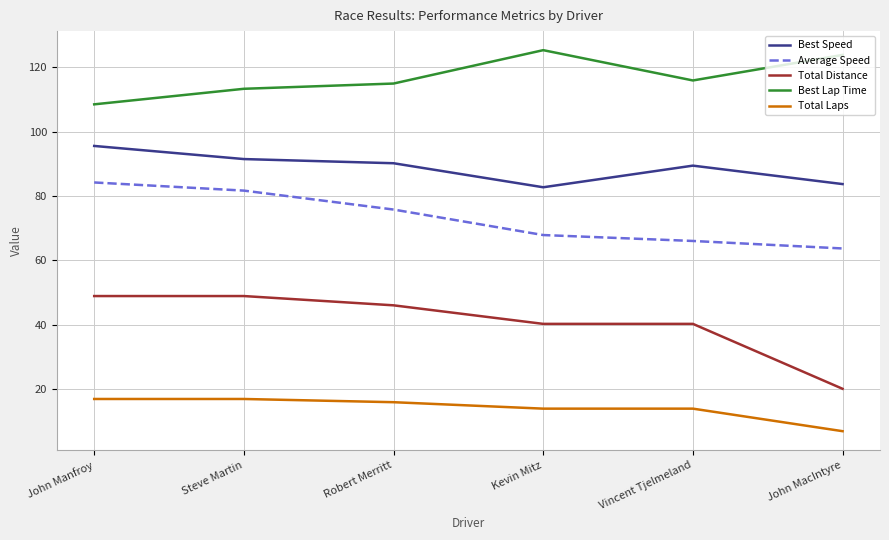

Rank the series by their average value, from lowest to highest.

Total Laps, Total Distance, Average Speed, Best Speed, Best Lap Time